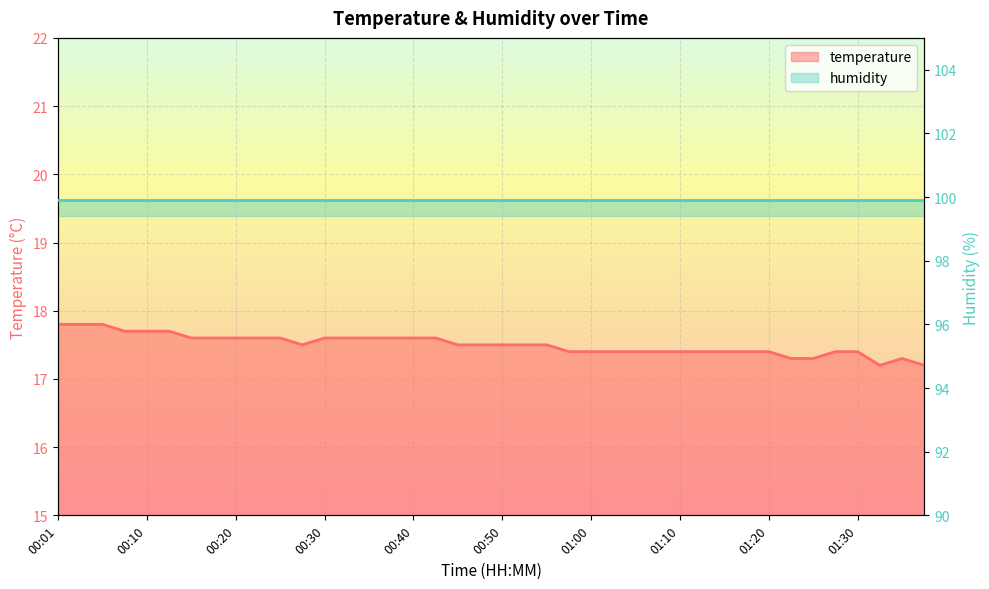

What is the change in value from 01:10 to 01:37?

-0.2